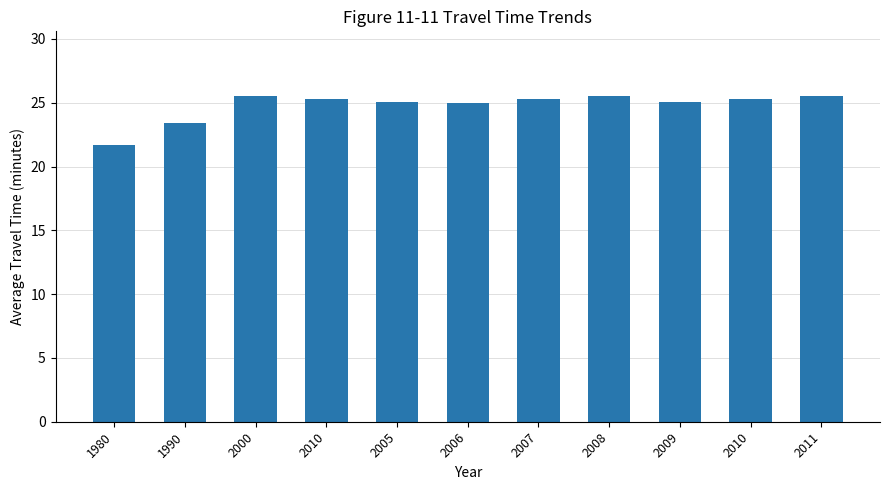

At which label is the value closest to 23?

1990